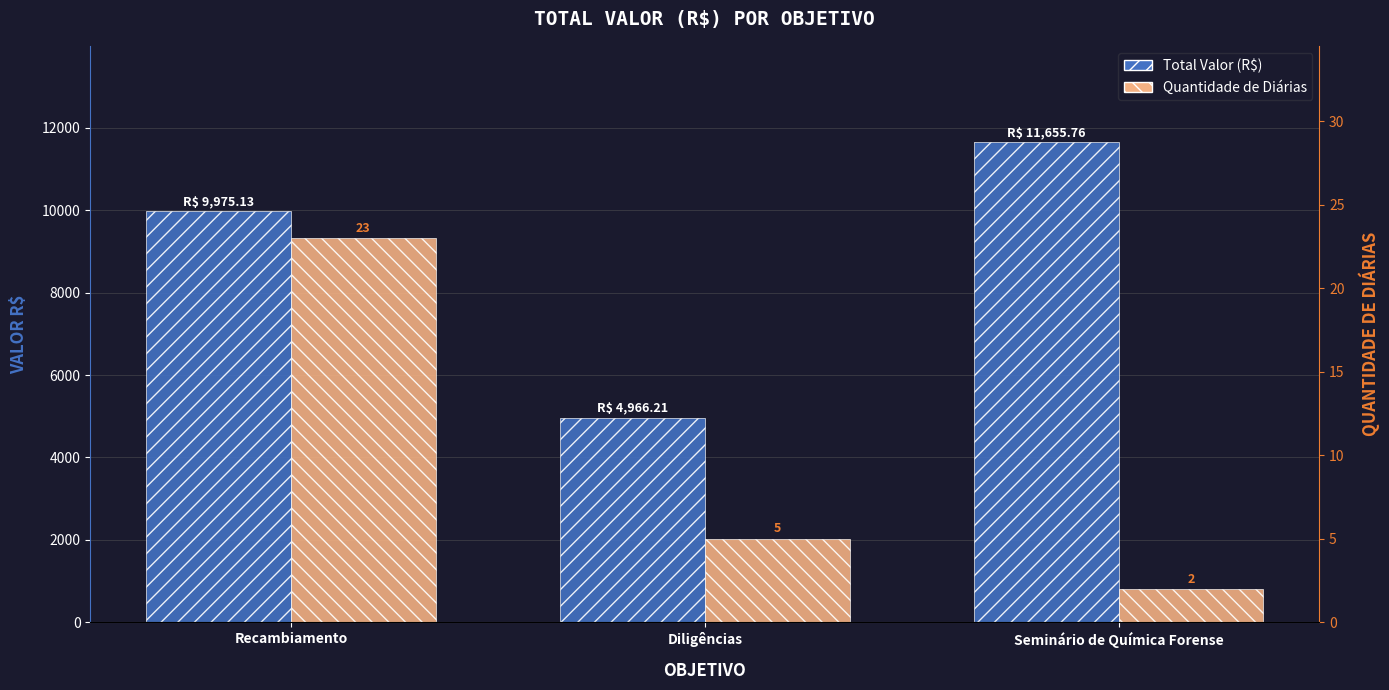

What is the label of the 1st bar from the left?

Recambiamento